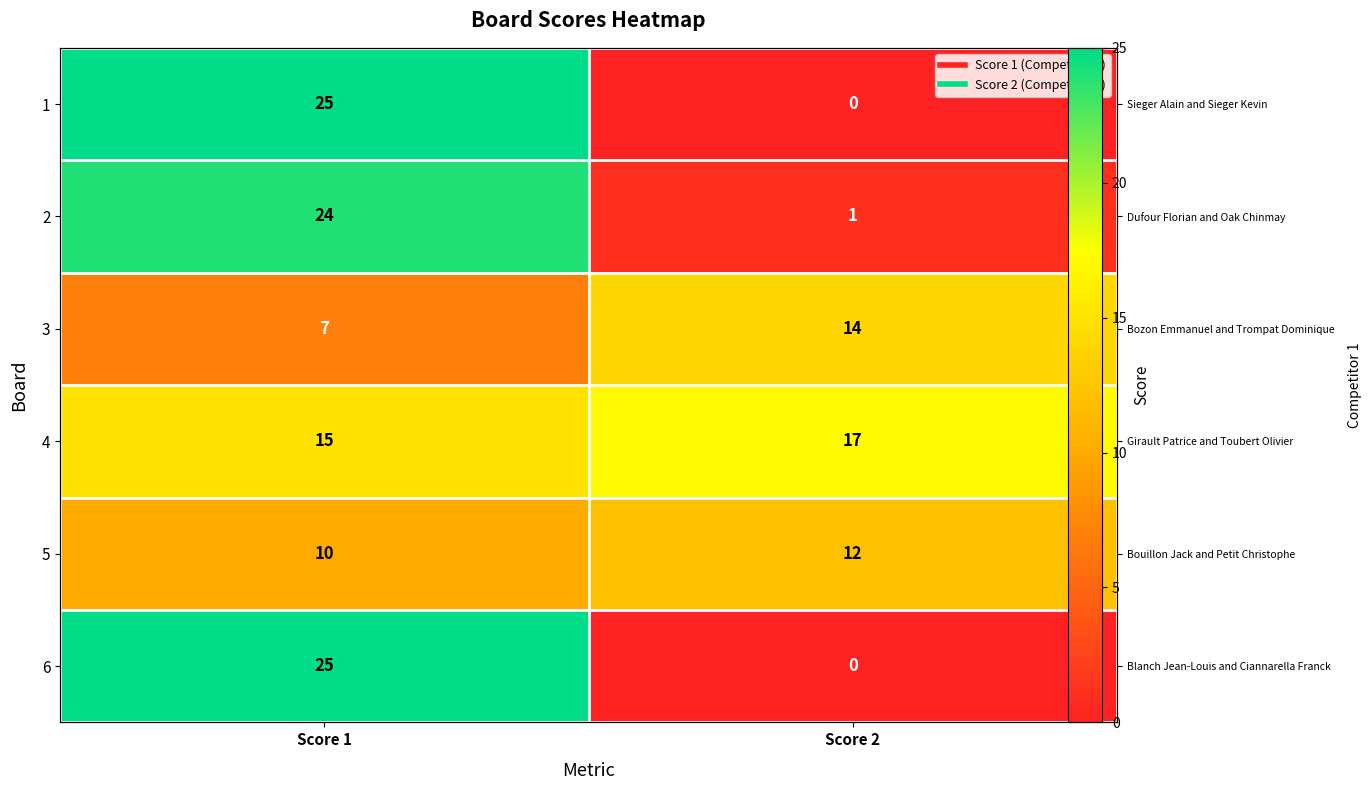

How many 1 values are between 0 and 25?

2